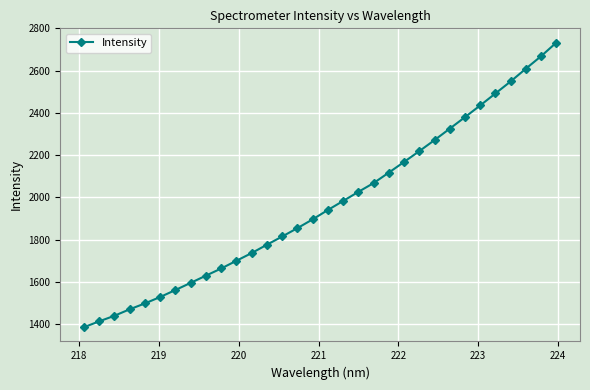

What is the sum of all values?

62951.7